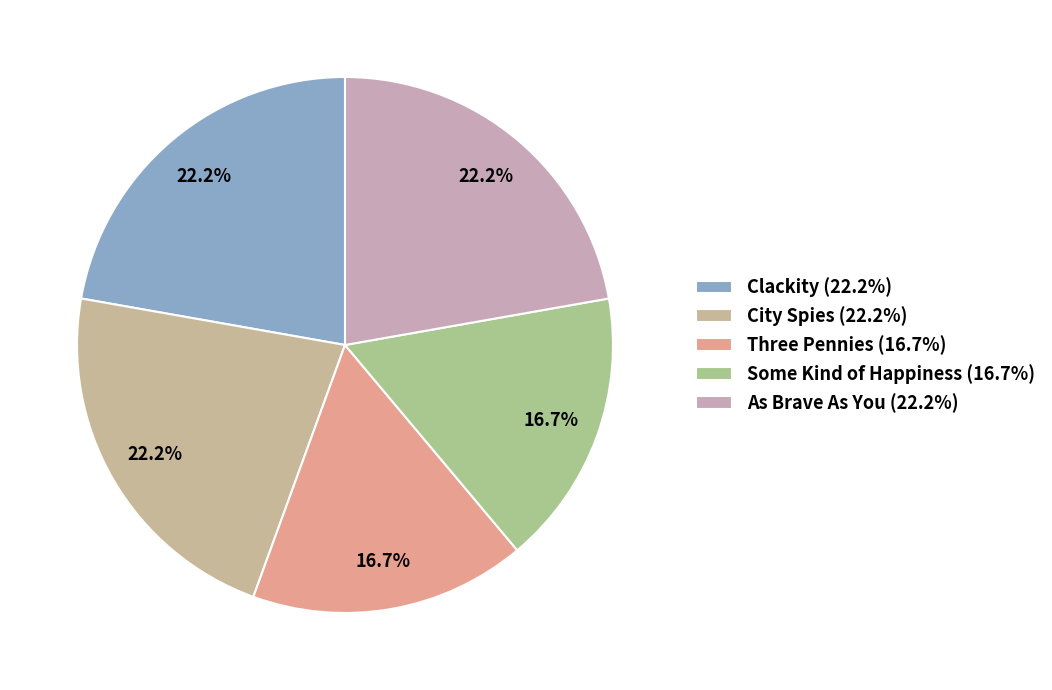

Approximately how many times larger is the value at Clackity compared to City Spies?

1.0